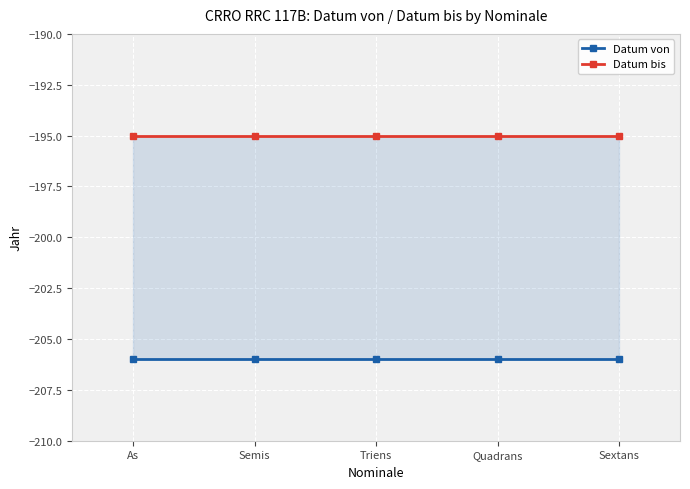

List the series in order of their peak value, highest first.

Datum bis, Datum von